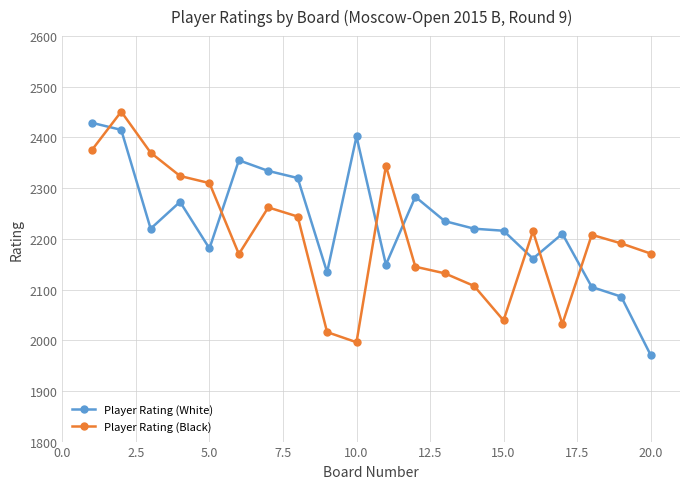

Rank the series by their average value, from highest to lowest.

Player Rating (White), Player Rating (Black)